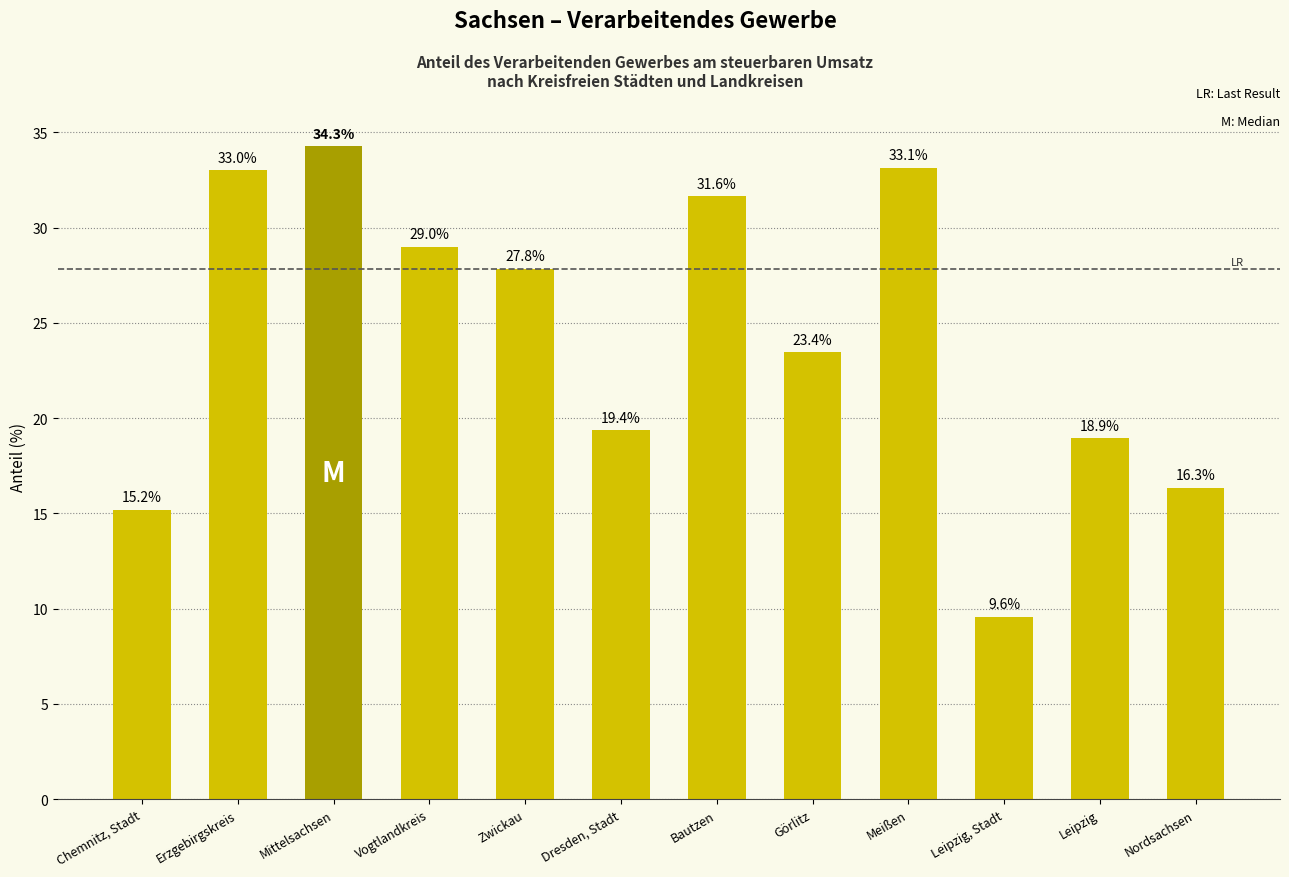

What is the change in value from Chemnitz, Stadt to Görlitz?

+8.3